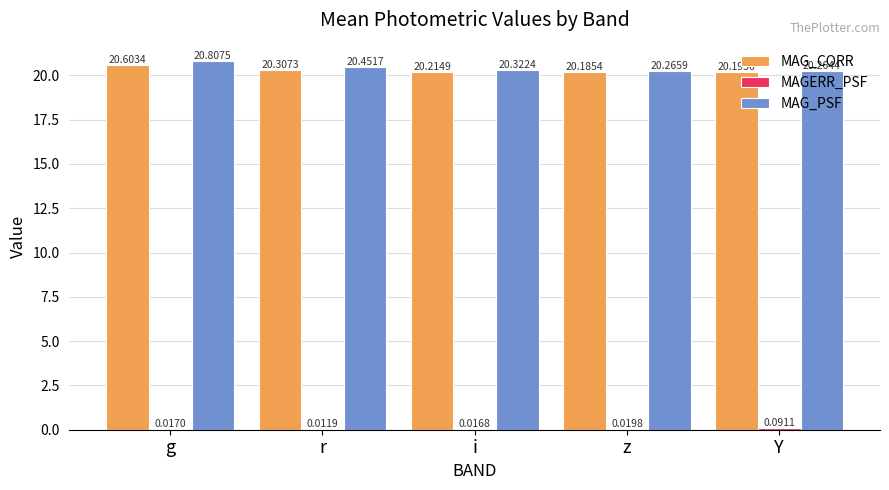

What is the average value of the MAG_PSF series?

20.4